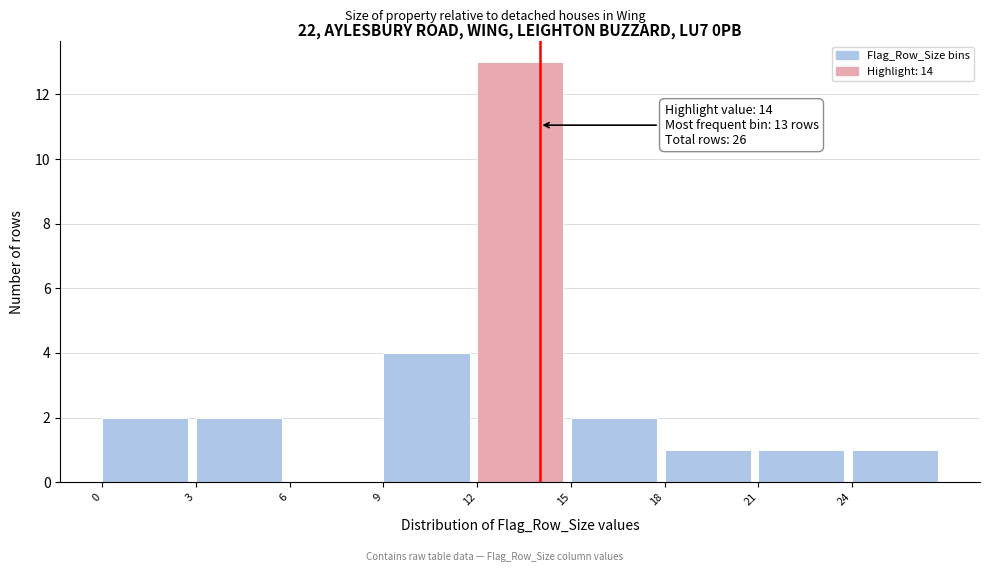

Which range on the x-axis has the tallest bar?

12 to 15